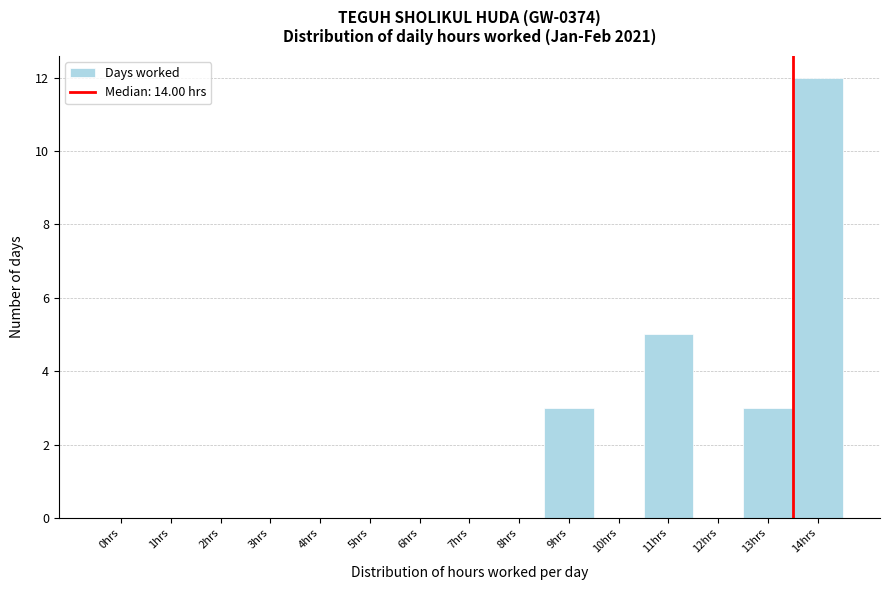

Reading left to right, list all the values displayed in this chart.

0hrs=0	1hrs=0	2hrs=0	3hrs=0	4hrs=0	5hrs=0	6hrs=0	7hrs=0	8hrs=0	9hrs=3	10hrs=0	11hrs=5	12hrs=0	13hrs=3	14hrs=12